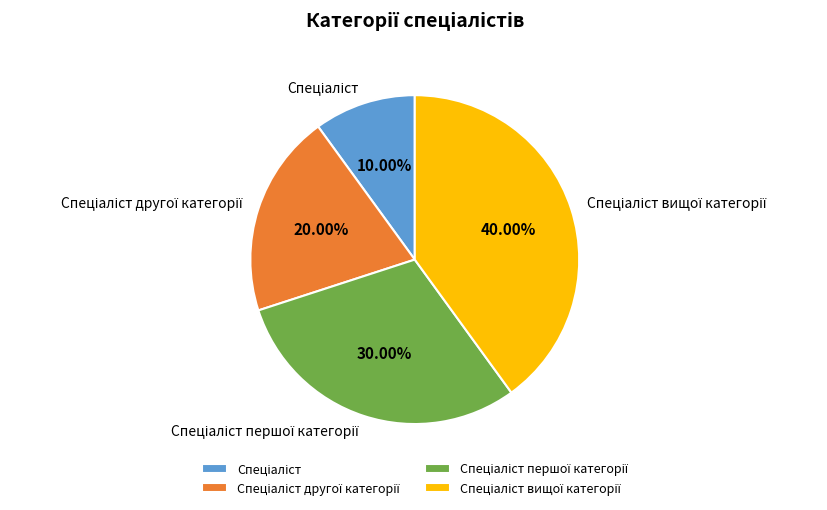

Is there any slice that represents more than half of the pie?

No